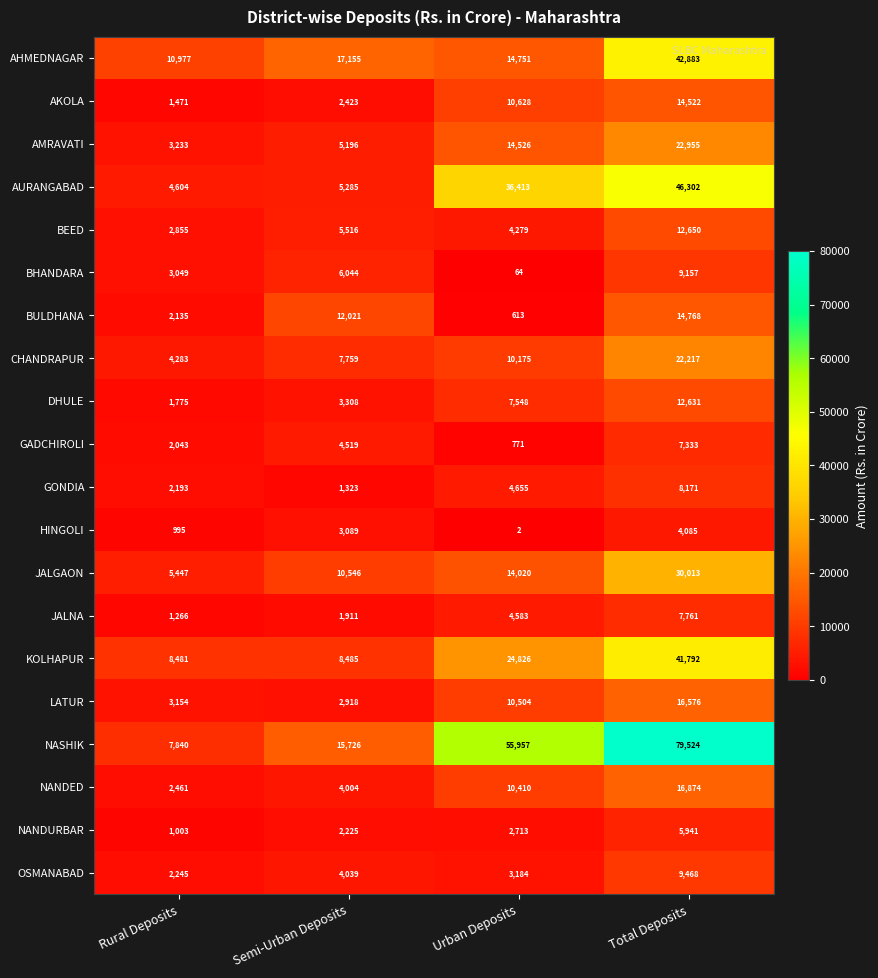

How many categories are shown in the chart?

4